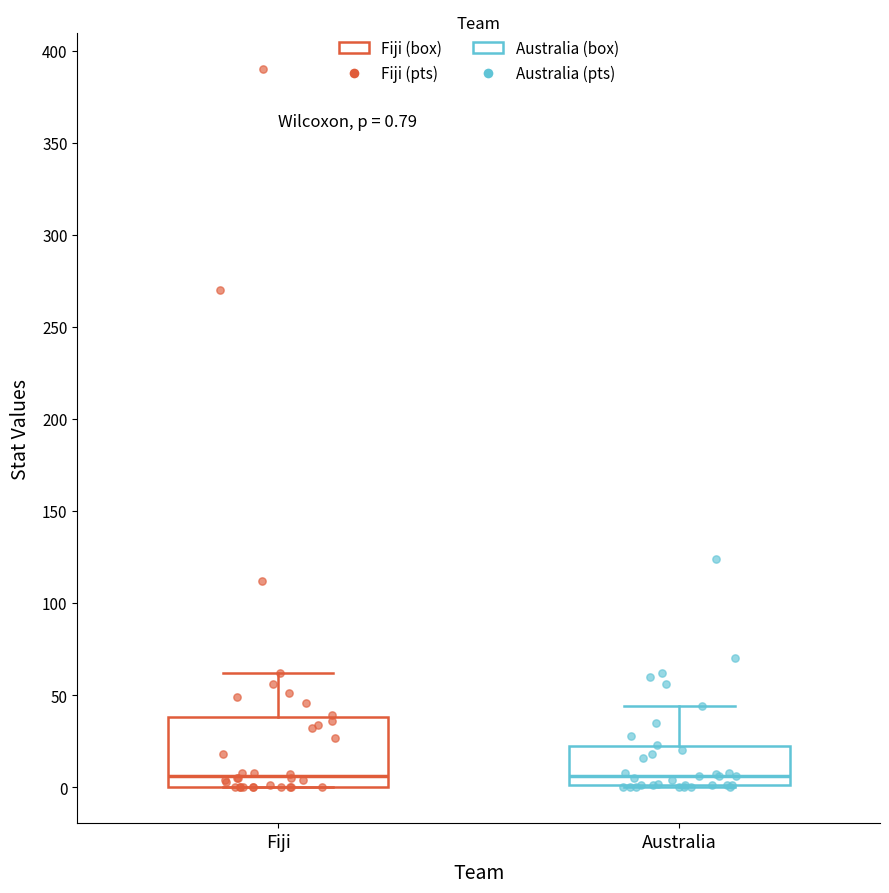

Which box is the tallest, from its lower edge to its upper edge?

Fiji